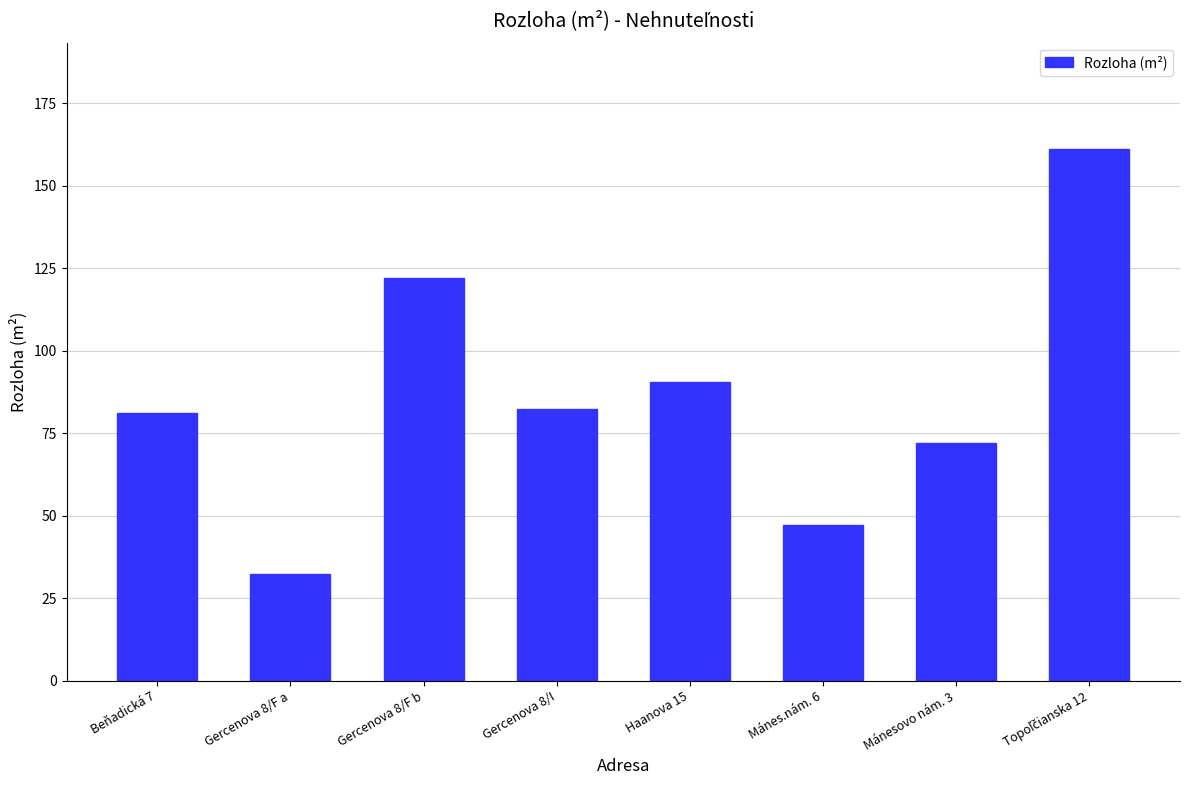

What is the greatest value displayed?

161.2